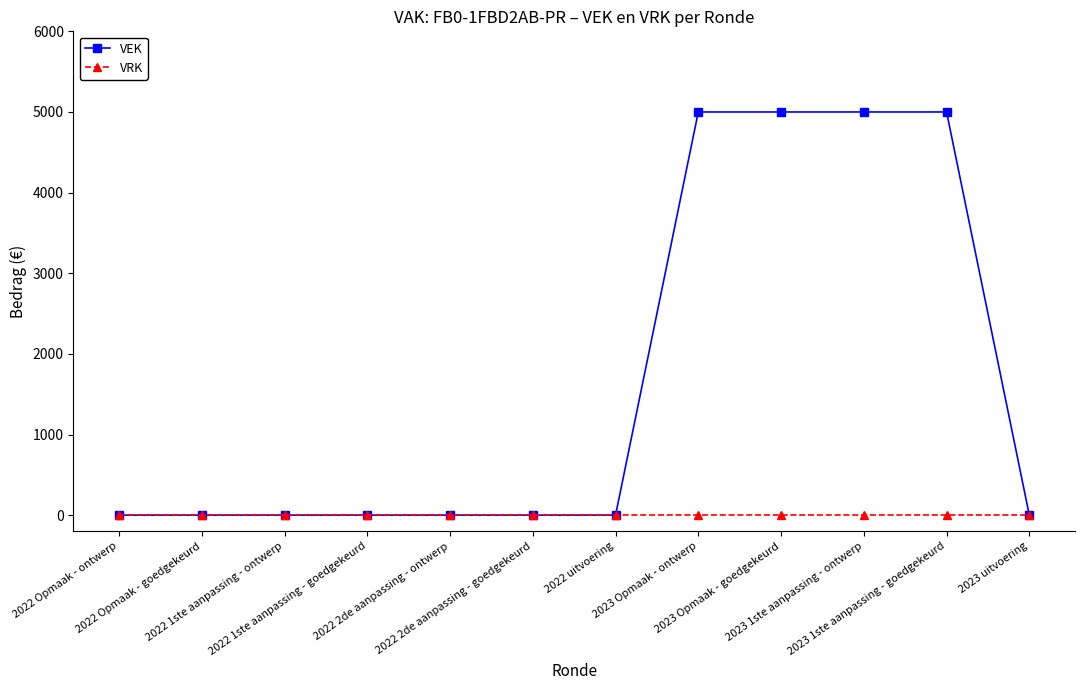

The VEK series shows 5000 at 2023 Opmaak - goedgekeurd. True or false?

True